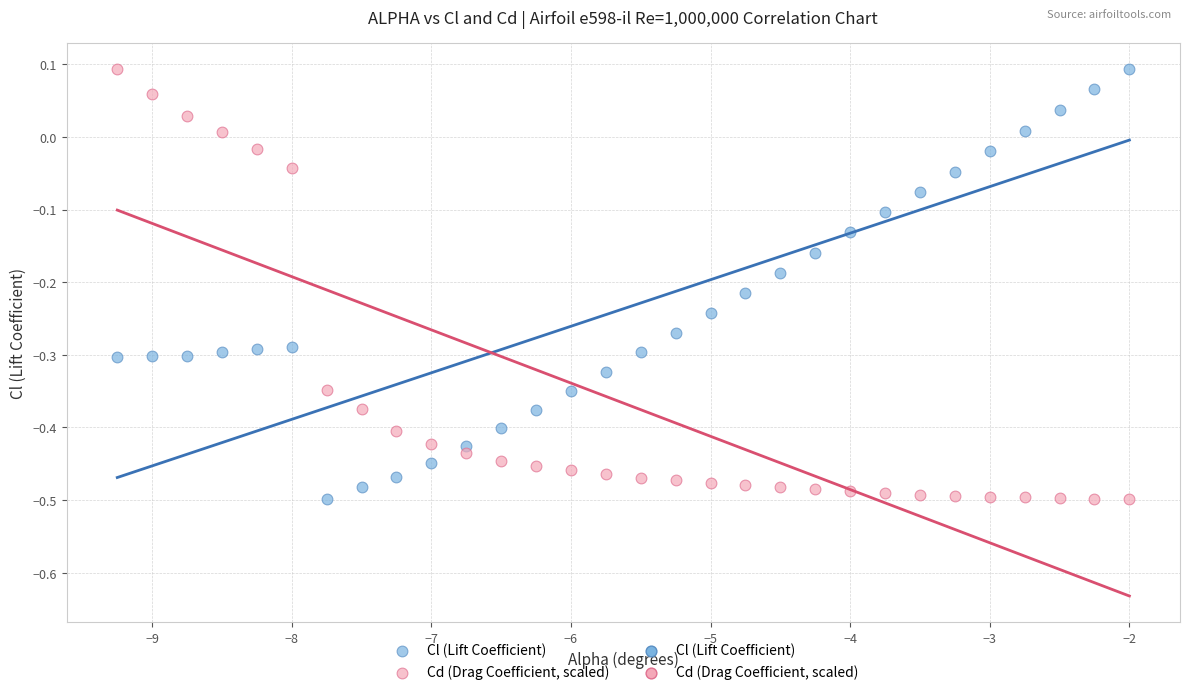

What is the X range (max minus min) for the scatter plot?

7.2